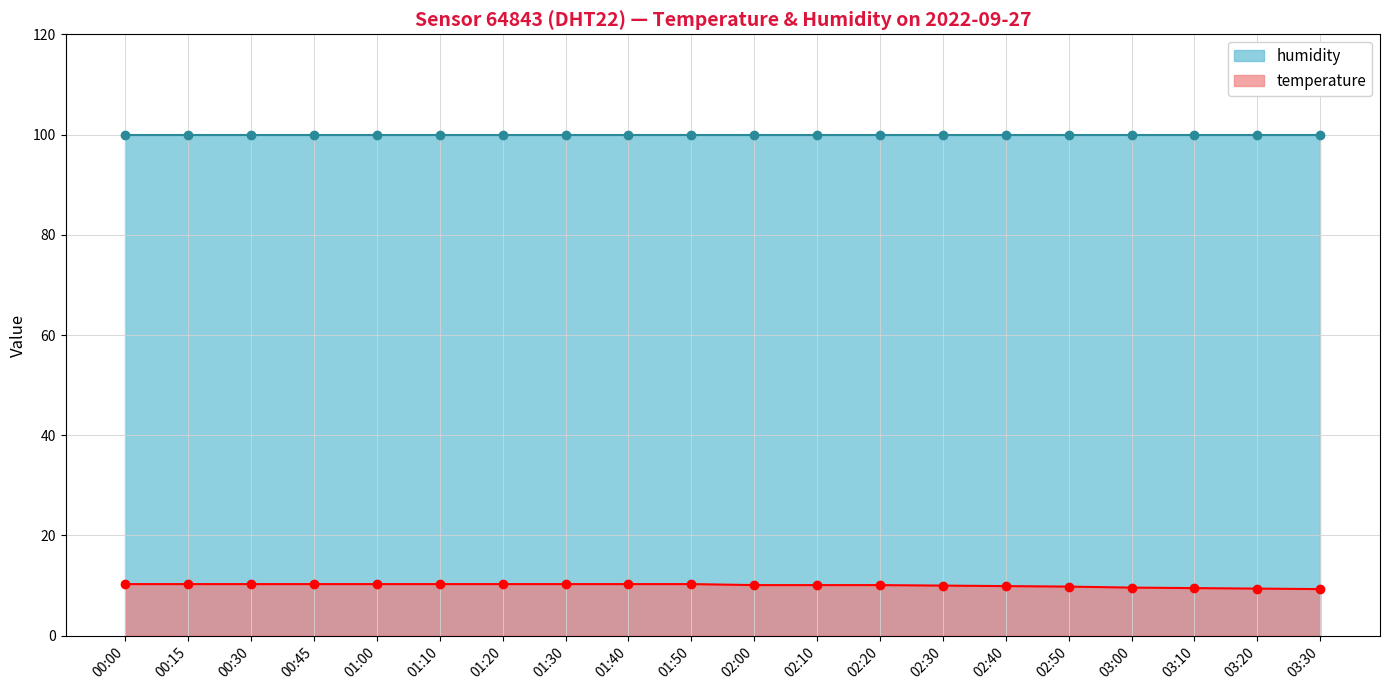

Which label corresponds to the largest value in the chart?

00:00